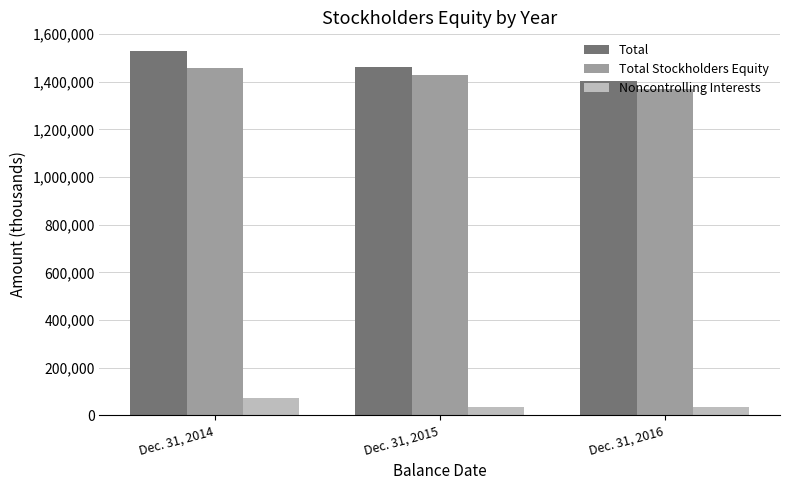

What is the value of the Total Stockholders Equity bar at the 1st from the left?

1457939